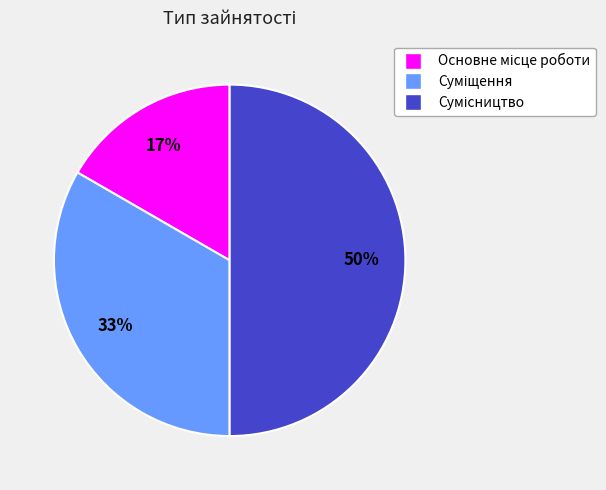

How many slices are in this pie chart?

3